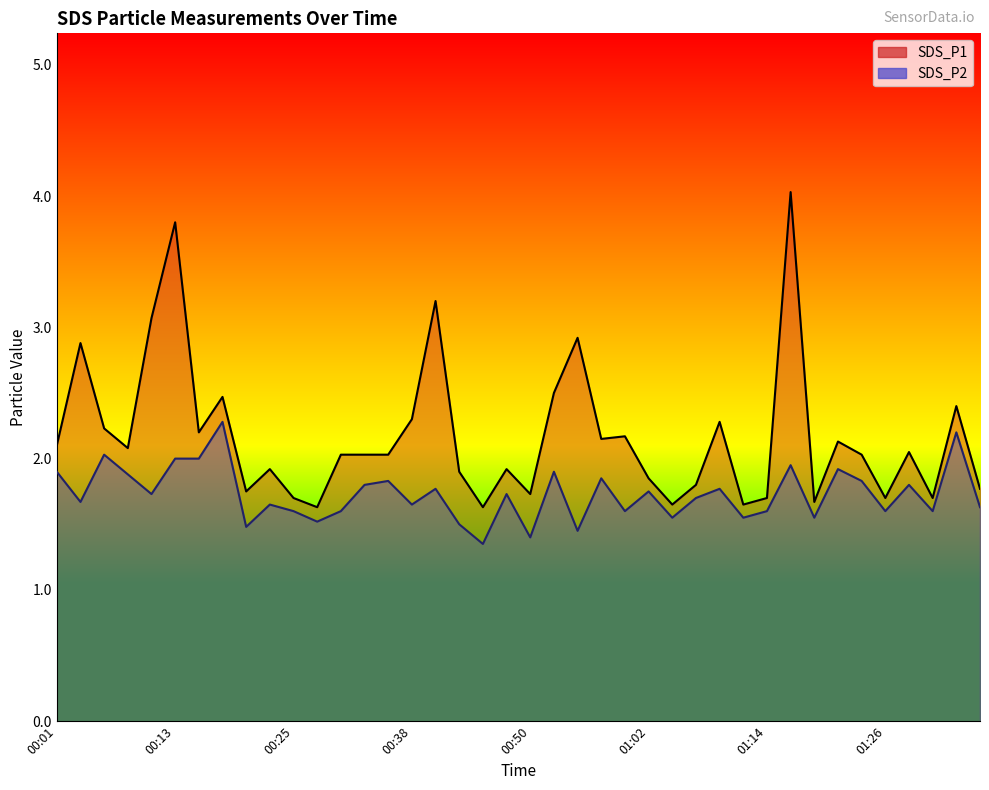

Which series changed the most between 00:23 and 01:19?

SDS_P1